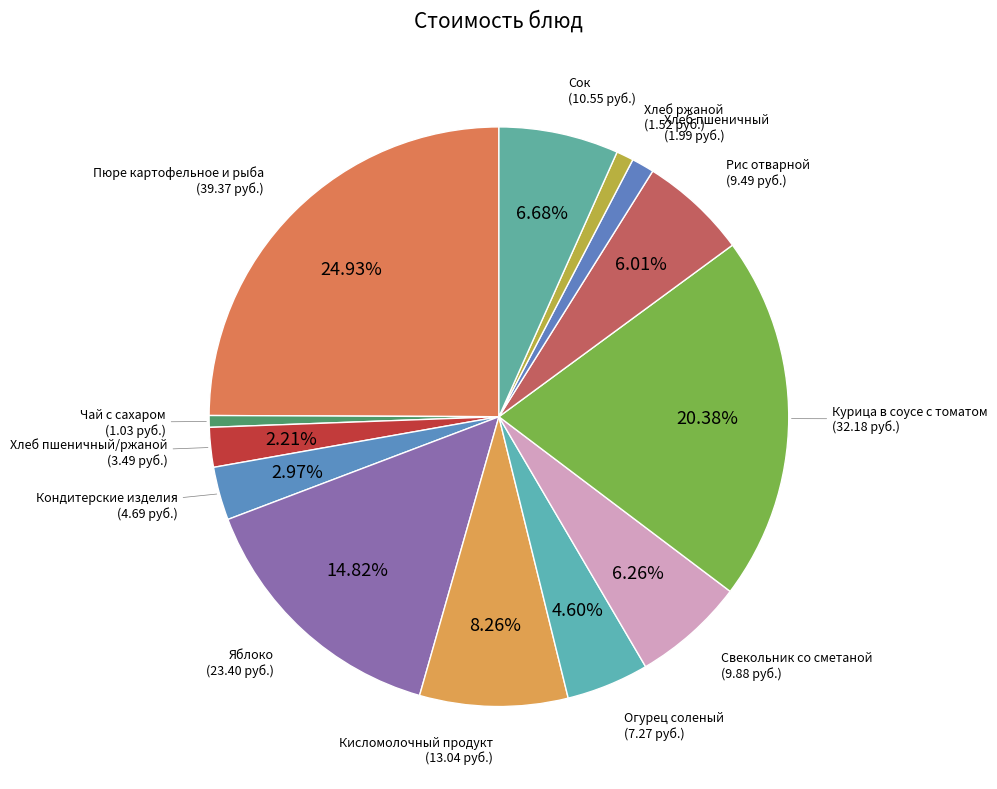

How many slices are in this pie chart?

13